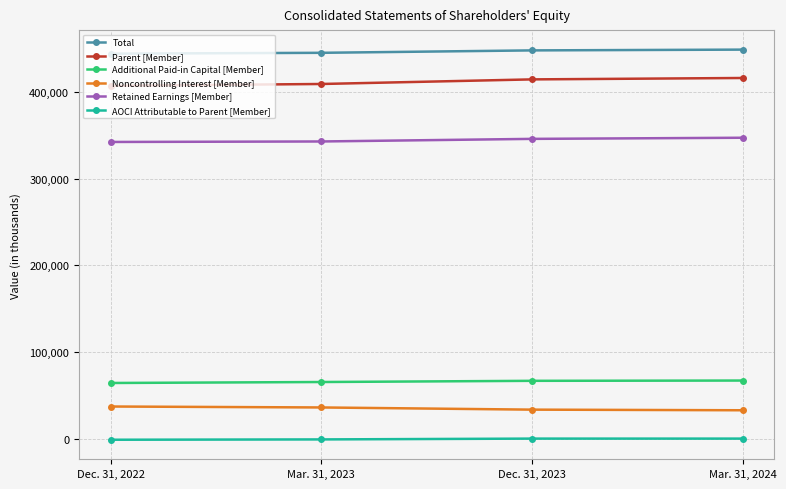

True or false: AOCI Attributable to Parent [Member] has more than 1 points higher than both neighbors.

False